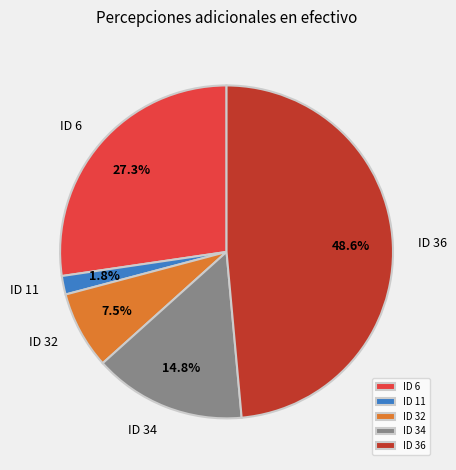

To the nearest percent, what is the difference between the largest and smallest slice percentages?

47%